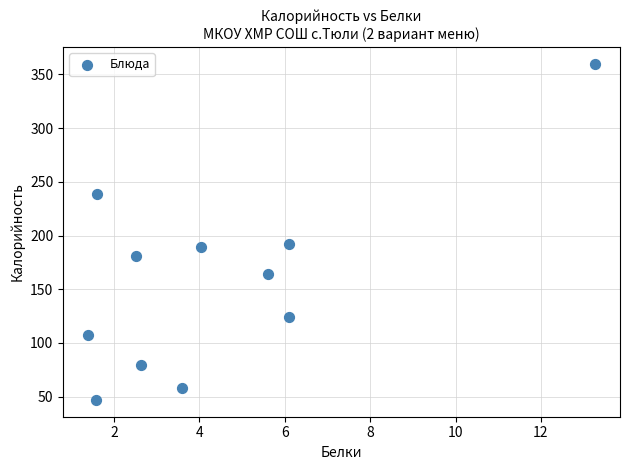

What is the range of Y values (max minus min)?

313.0